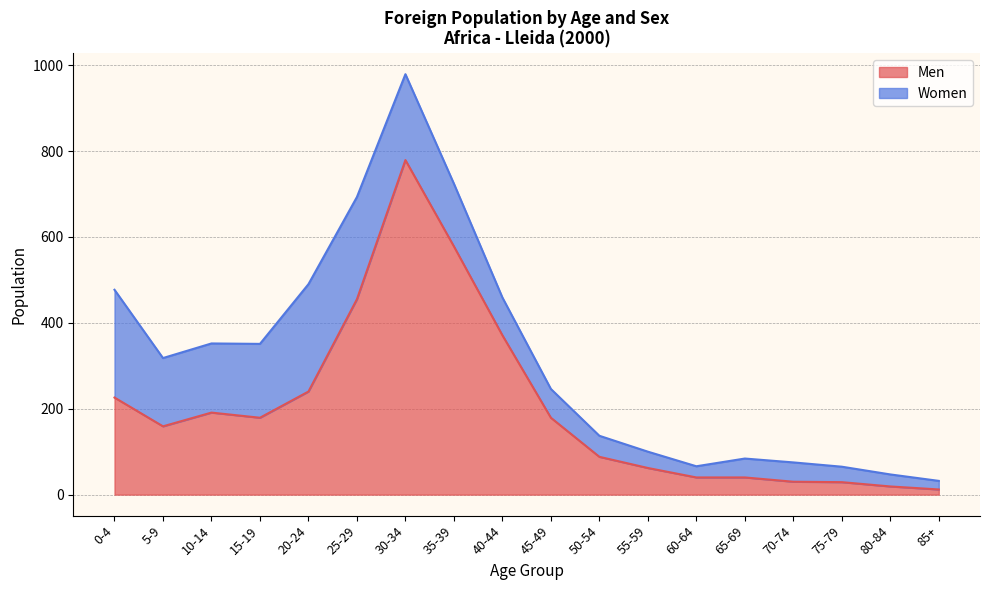

What is the approximate value at 80-84?

19